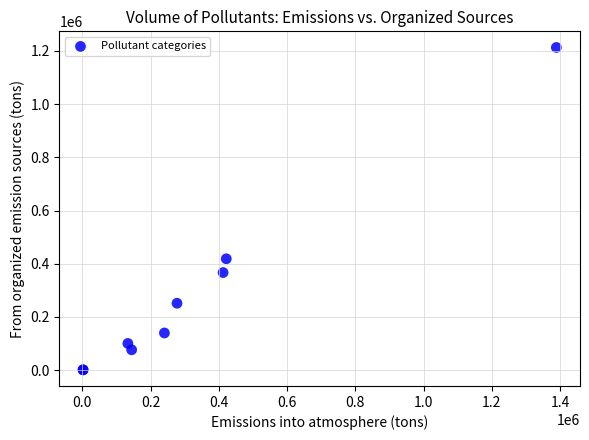

What Y value in the scatter plot is closest to 606979?

418530.7